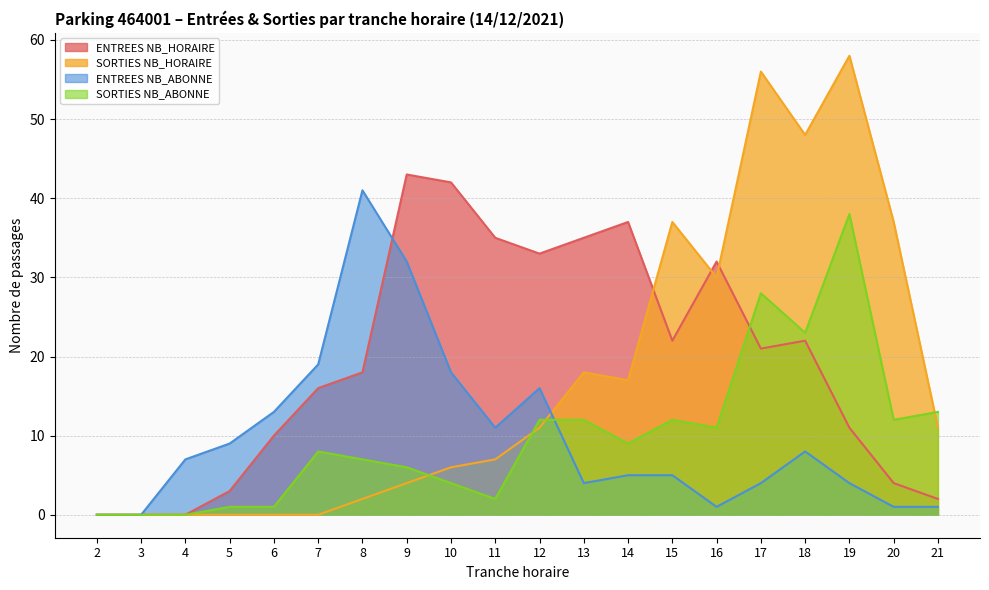

In SORTIES NB_ABONNE, how many points are lower than both neighbors (excluding endpoints)?

5